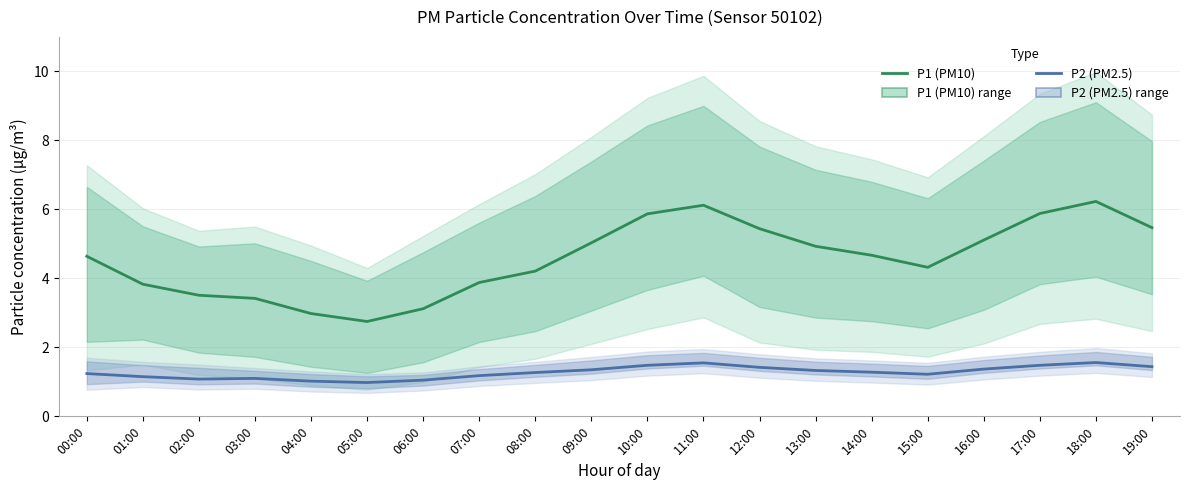

True or false: P1 (PM10) has more than 0 interior local peaks.

True